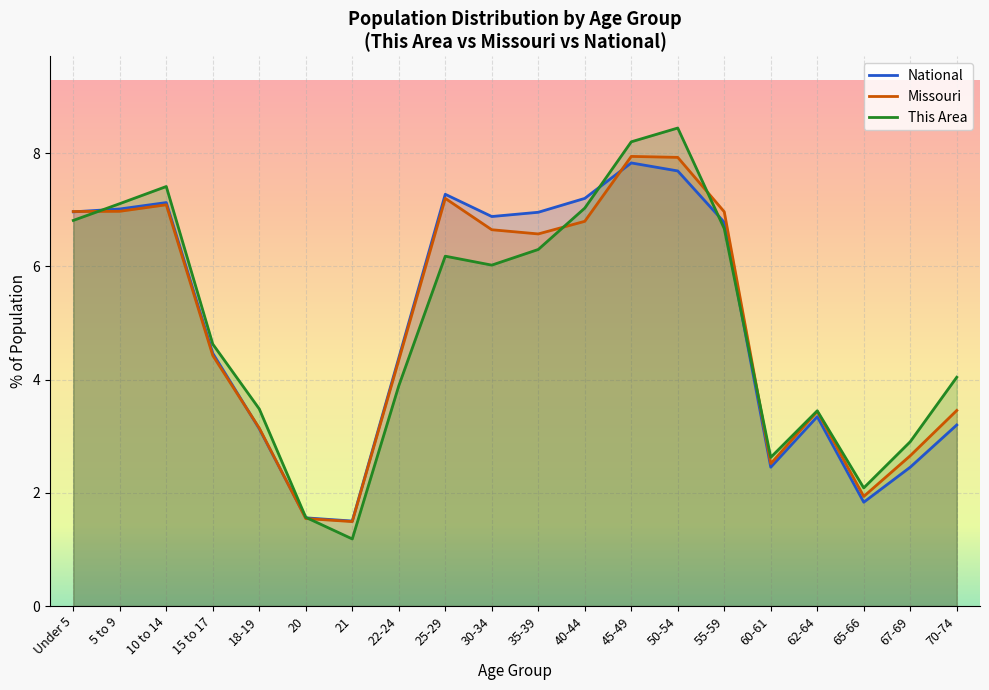

Rank the series by their maximum value, from highest to lowest.

This Area, Missouri, National